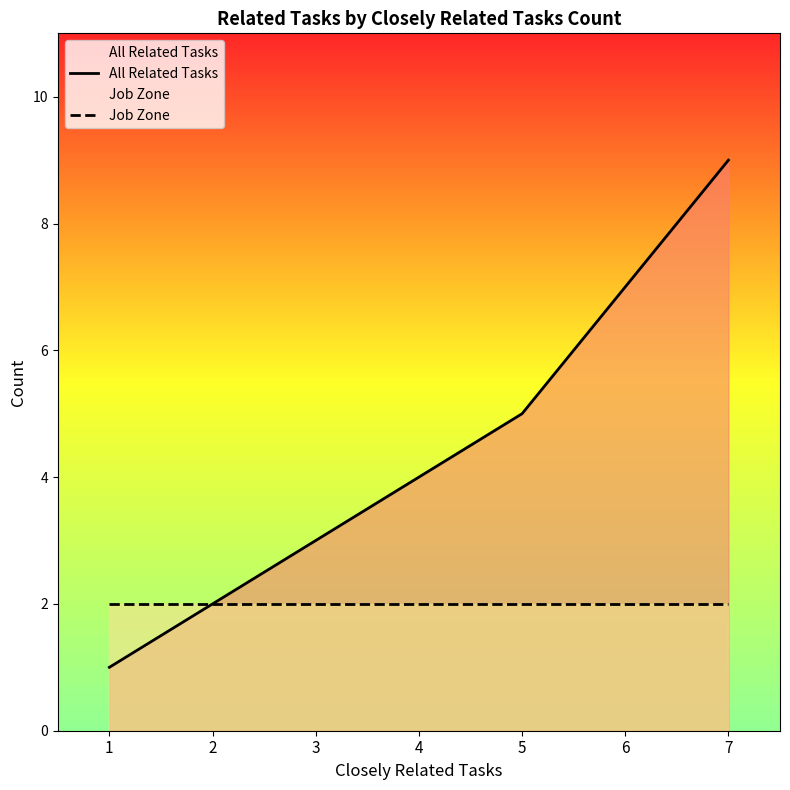

True or false: All Related Tasks has a value of 4 at 2.

False